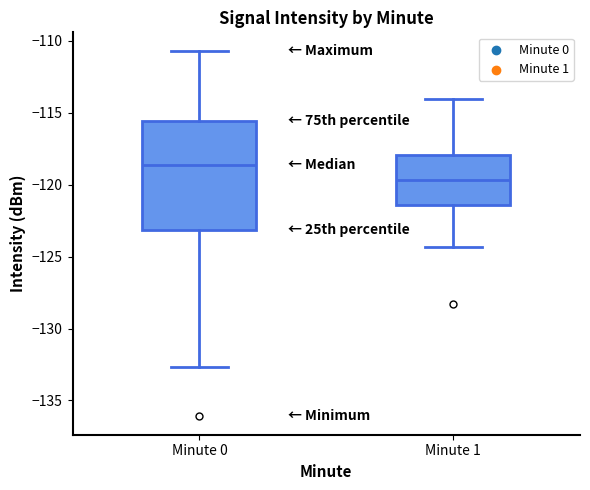

Where is the upper edge of the box for Minute 0 on the y-axis? The values are not printed on the chart, so give them approximately, as read against the axis.

-115.5